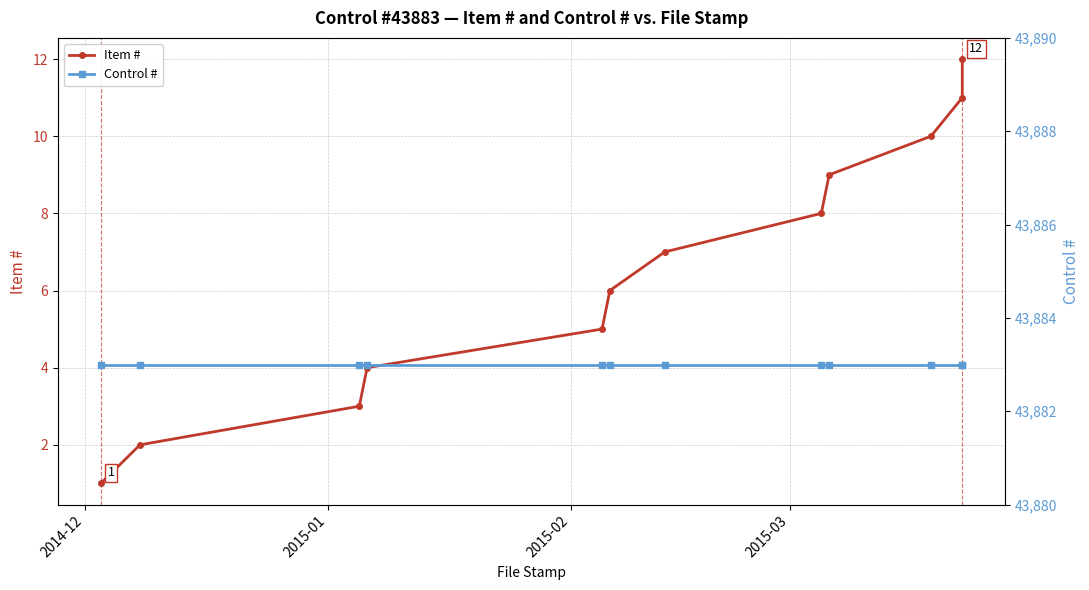

List the series in order of their peak value, highest first.

Control #, Item #